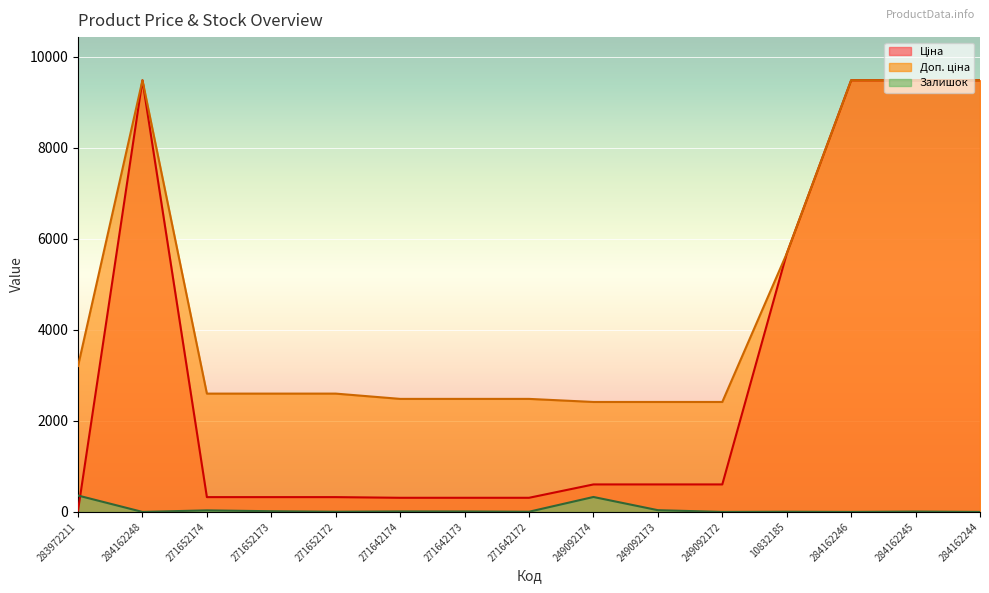

Reading right to left, extract all data points from this chart.

Ціна: 284162244=9480.1	284162245=9480.1	284162246=9480.1	10832185=5673.8	249092172=603.7	249092173=603.7	249092174=603.7	271642172=310.3	271642173=310.3	271642174=310.3	271652172=324.8	271652173=324.8	271652174=324.8	284162248=9480.1	283972211=32.0
Доп. ціна: 284162244=9480.1	284162245=9480.1	284162246=9480.1	10832185=5673.8	249092172=2414.8	249092173=2414.8	249092174=2414.8	271642172=2482.4	271642173=2482.4	271642174=2482.4	271652172=2598.3	271652173=2598.3	271652174=2598.3	284162248=9480.1	283972211=3205.0
Залишок: 284162244=0.0	284162245=8.0	284162246=0.0	10832185=4.0	249092172=0.0	249092173=38.0	249092174=328.0	271642172=4.0	271642173=10.0	271642174=11.0	271652172=4.0	271652173=15.0	271652174=34.0	284162248=0.0	283972211=360.0